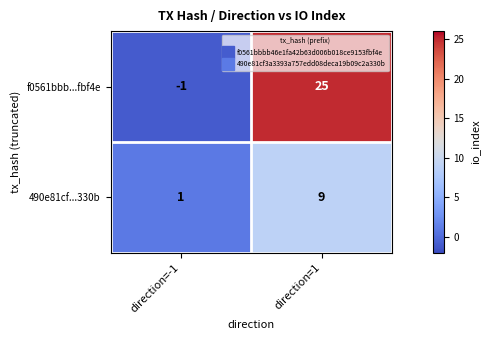

Reading left to right, what are all the values shown in this chart?

f0561bbb...fbf4e: -1	25
490e81cf...330b: 1	9